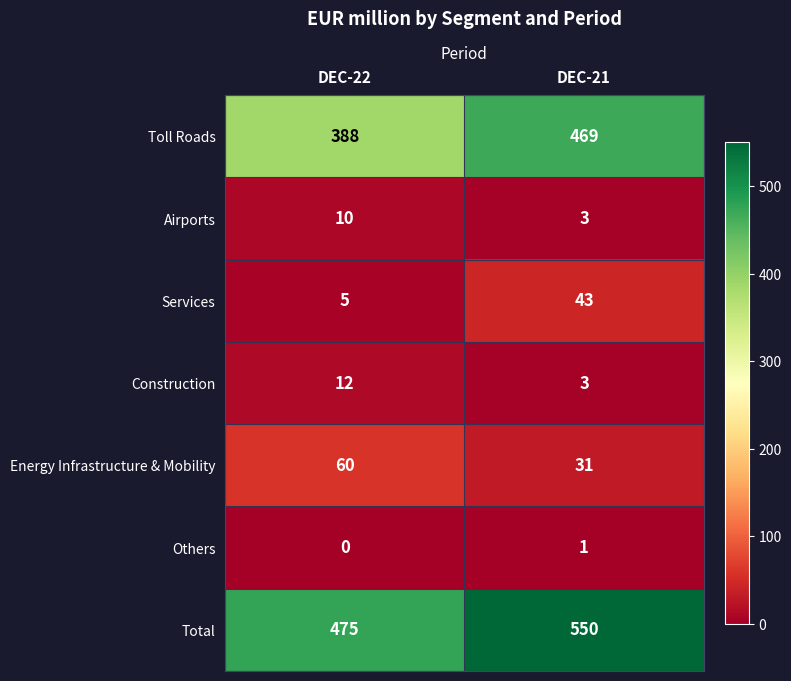

What is the total value across all series at DEC-21?

1100